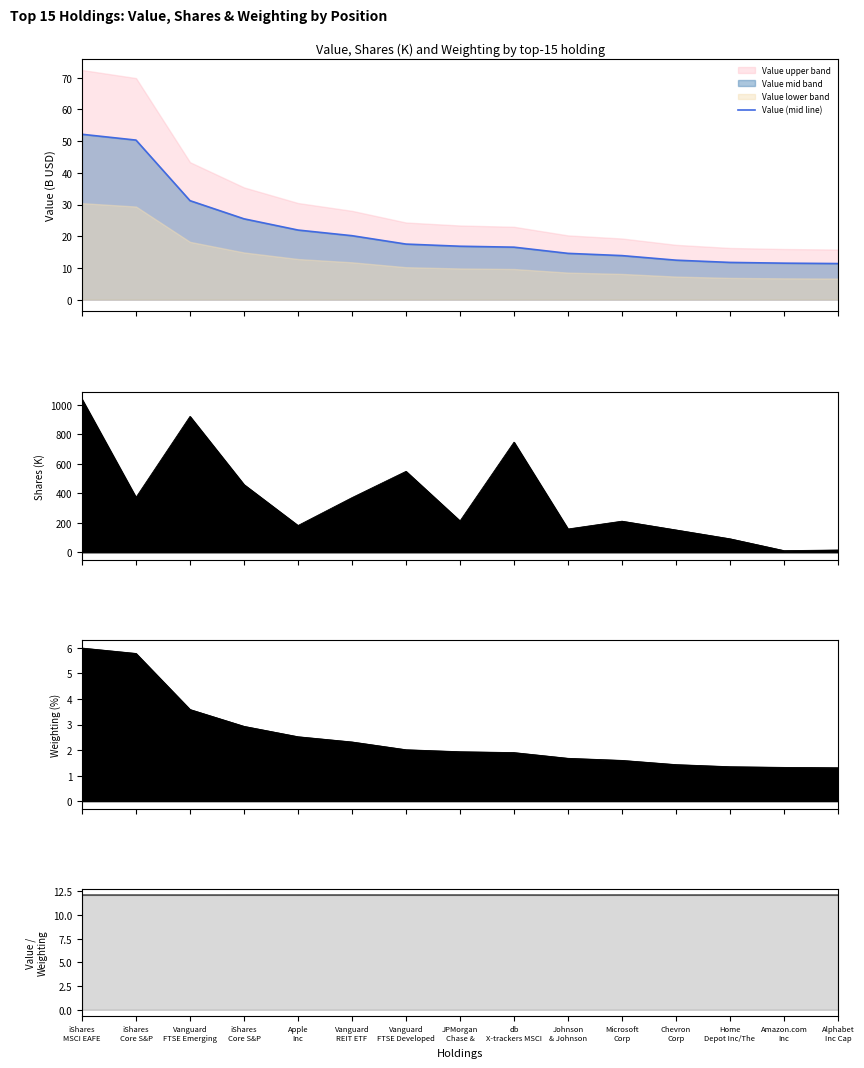

The value of Value (mid line) at Home
Depot Inc/The is 5.1. True or false?

False